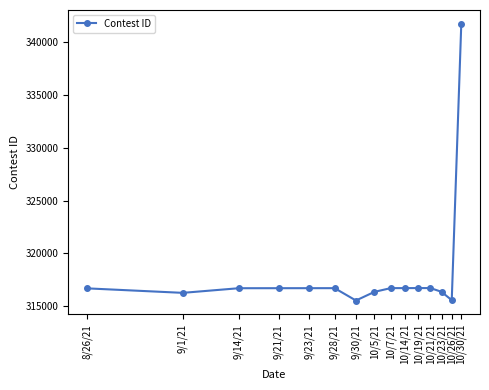

What is the minimum value shown in the chart?

315546